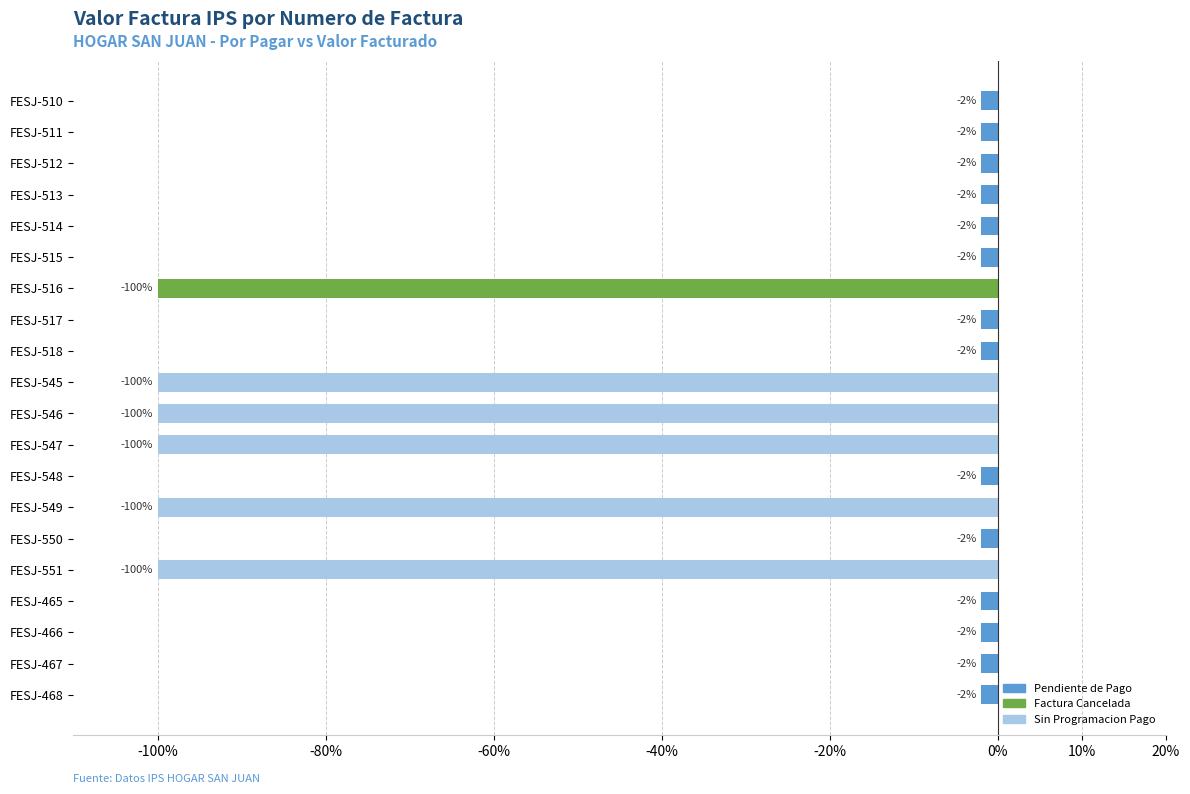

What is the difference between the values at FESJ-545 and FESJ-514?

98